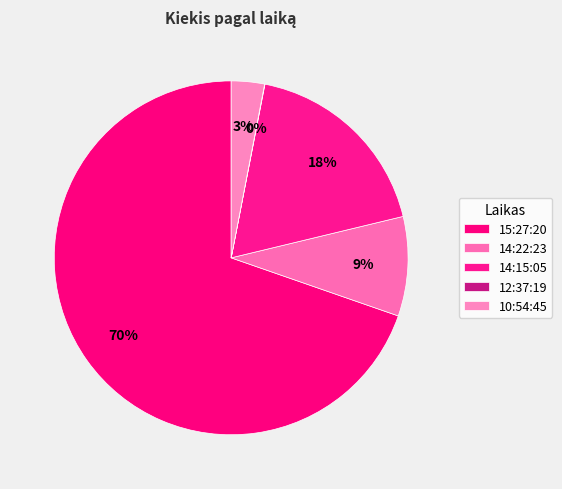

To the nearest percent, what is the average slice percentage?

20%